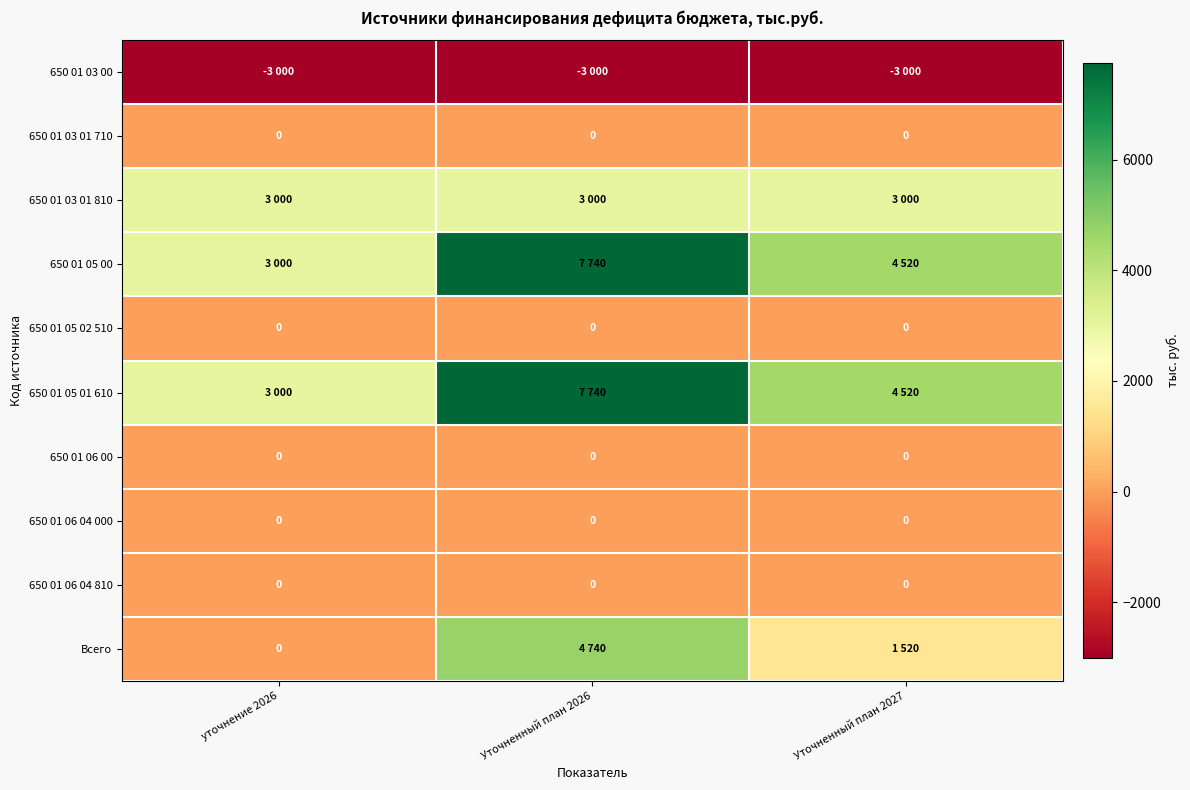

At how many categories does at least one series exceed 4003?

2